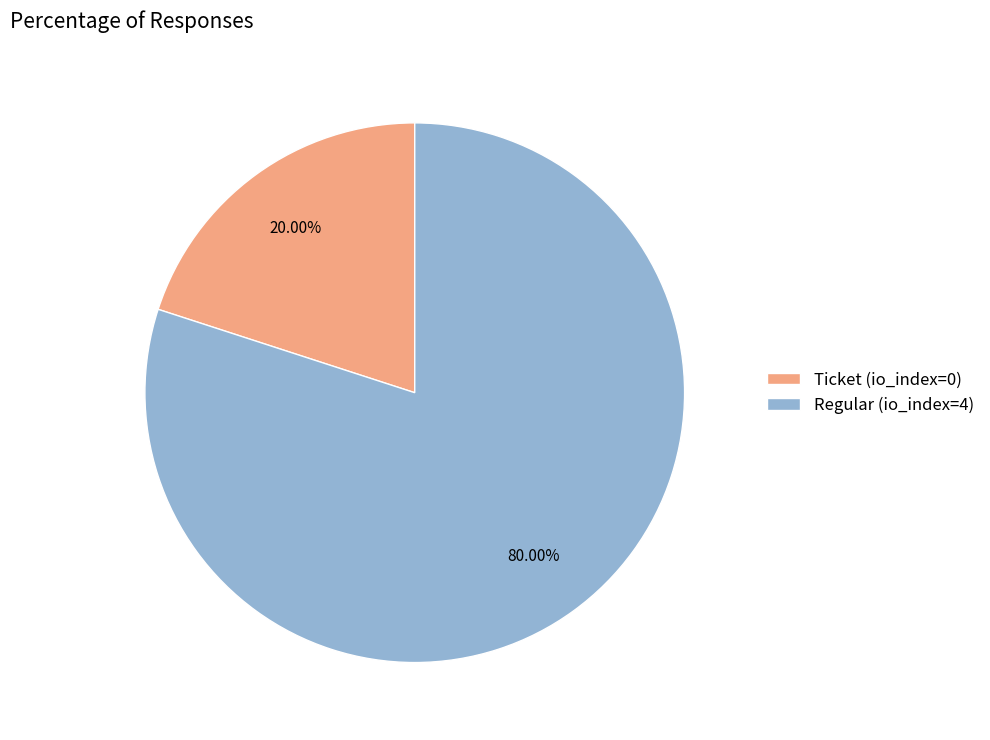

Approximately how many times larger is the value at Regular (io_index=4) compared to Ticket (io_index=0)?

4.0